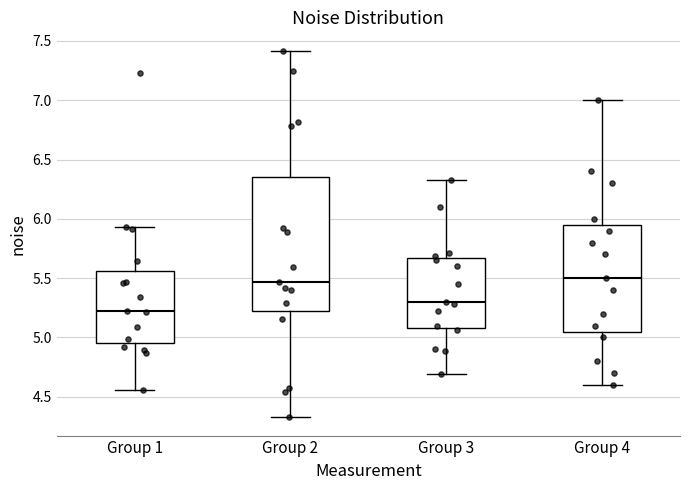

Reading left to right, transcribe this box plot: for each box, give where its median line is, the range the box spans, and where its two whiskers end, as read against the y-axis. The values are not printed on the chart, so give them approximately, as read against the axis.

Group 1: median 5.20, box 4.95 to 5.55, whiskers 4.55 to 5.95
Group 2: median 5.45, box 5.20 to 6.35, whiskers 4.35 to 7.40
Group 3: median 5.30, box 5.10 to 5.65, whiskers 4.70 to 6.35
Group 4: median 5.50, box 5.05 to 5.95, whiskers 4.60 to 7.00